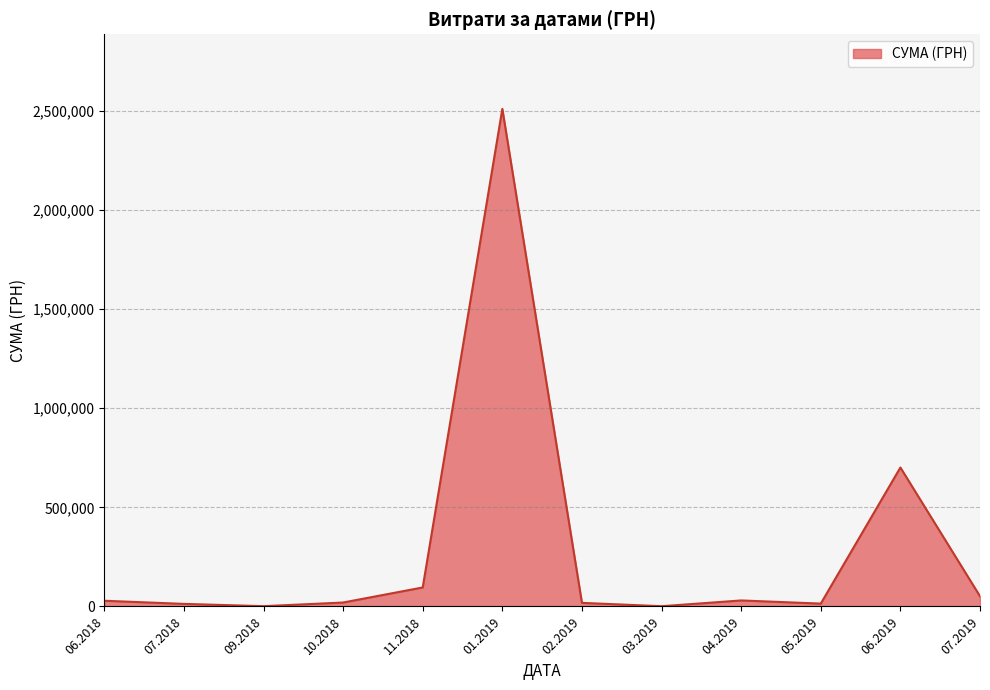

What is the maximum value shown in the chart?

2510363.7